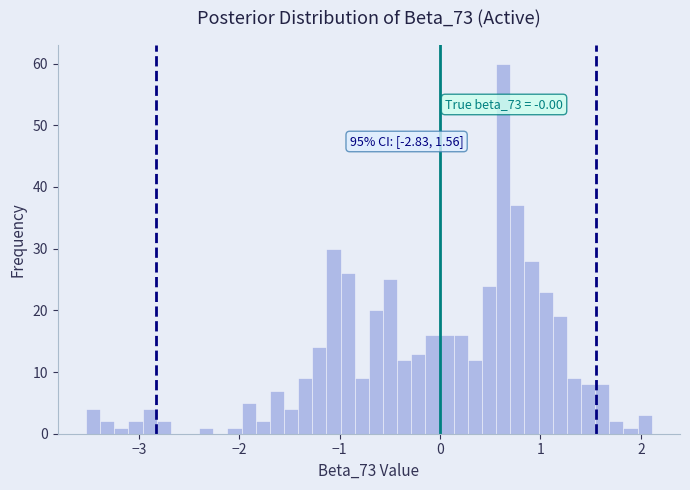

Read against the x-axis, roughly where is the centre of the tallest bar?

0.6